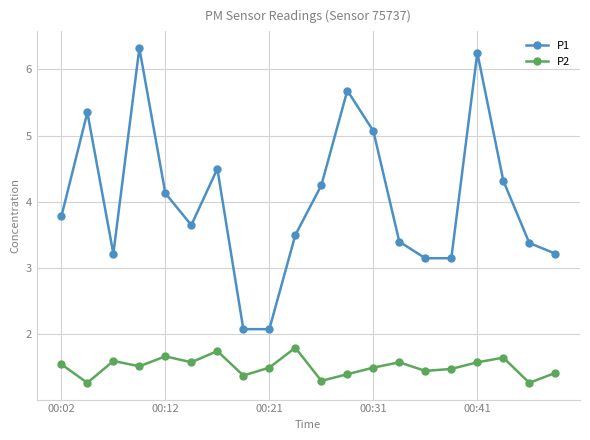

What is the greatest value displayed?

6.3